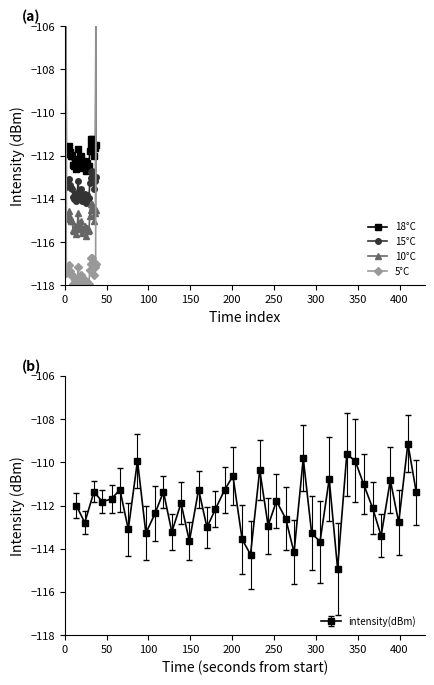

What is the maximum value for intensity(dBm)?

-109.1